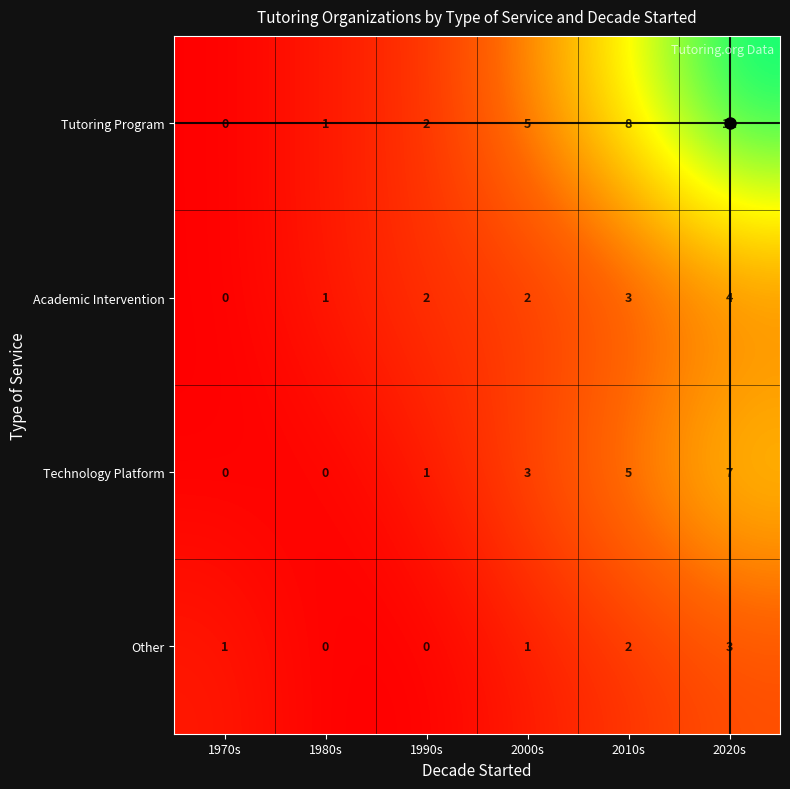

At which label does Other reach its peak?

2020s